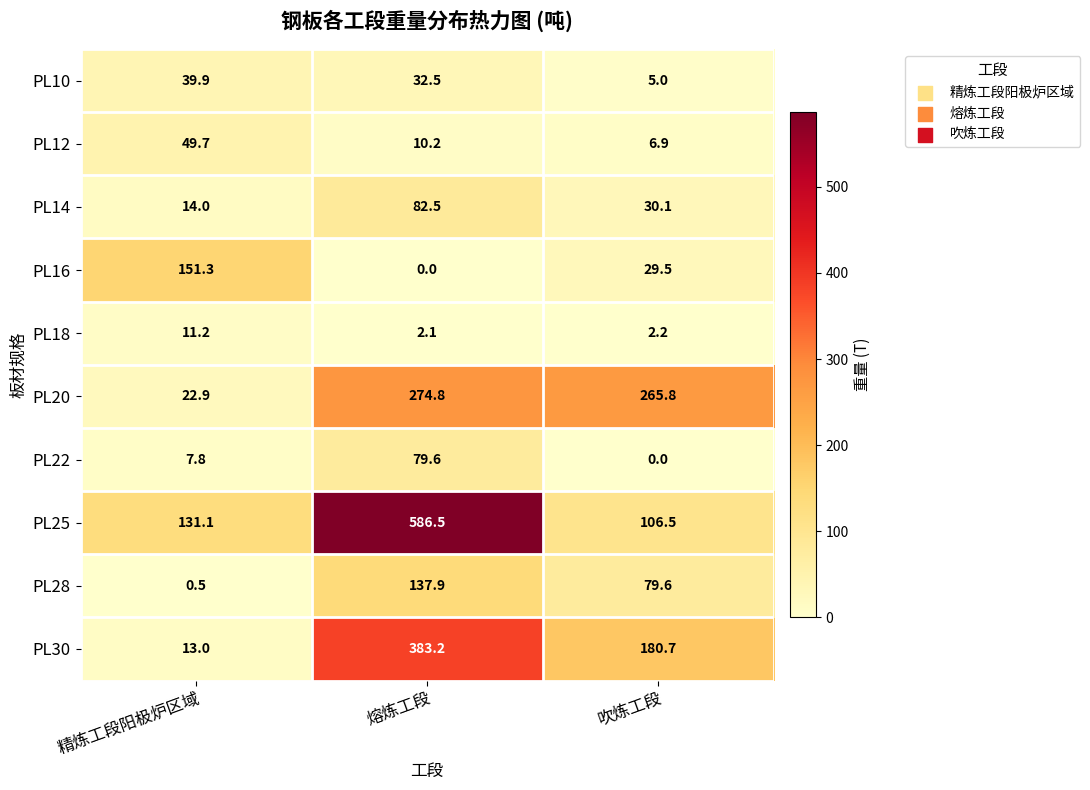

What is the minimum value for PL20?

22.9